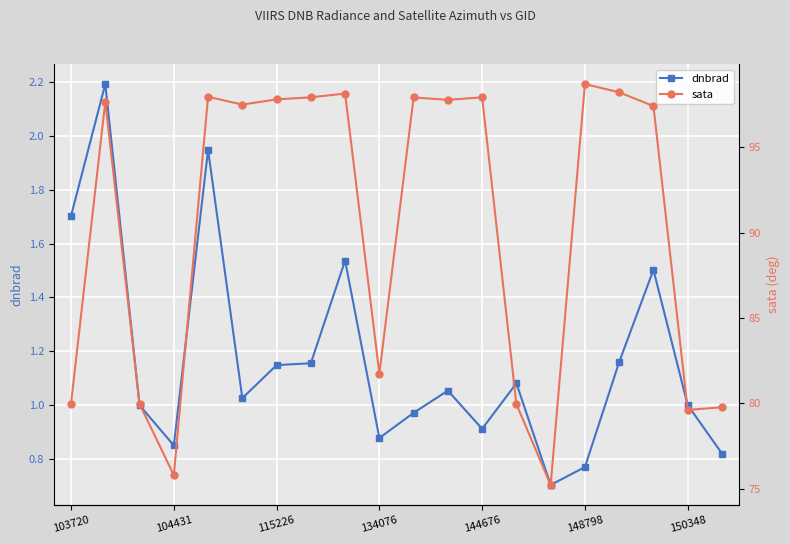

The dnbrad series shows 3.0 at 103720. True or false?

False